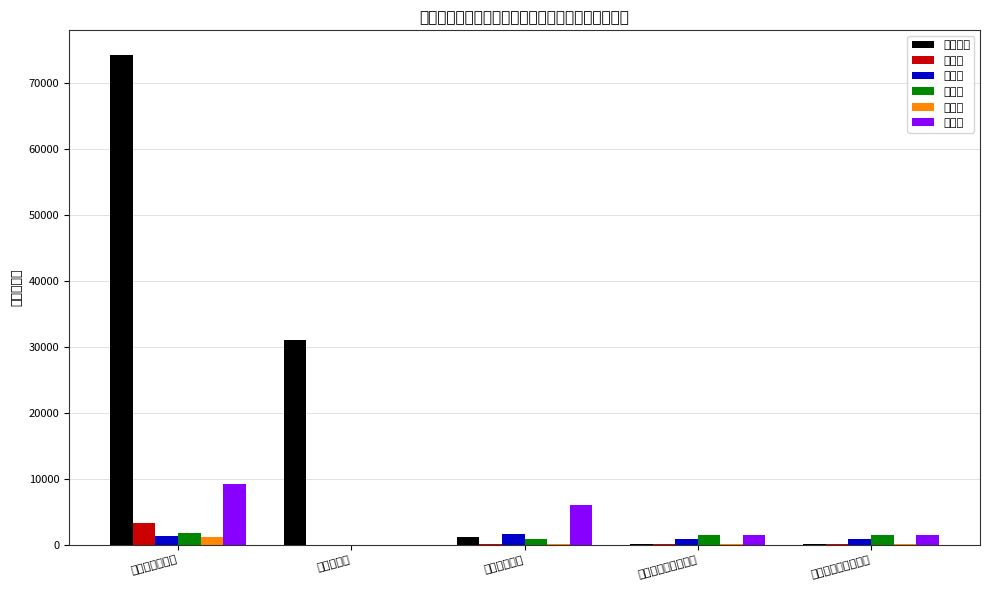

Which series changed the most between 全体計画人口 and 現在処理区域内人口?

小野町